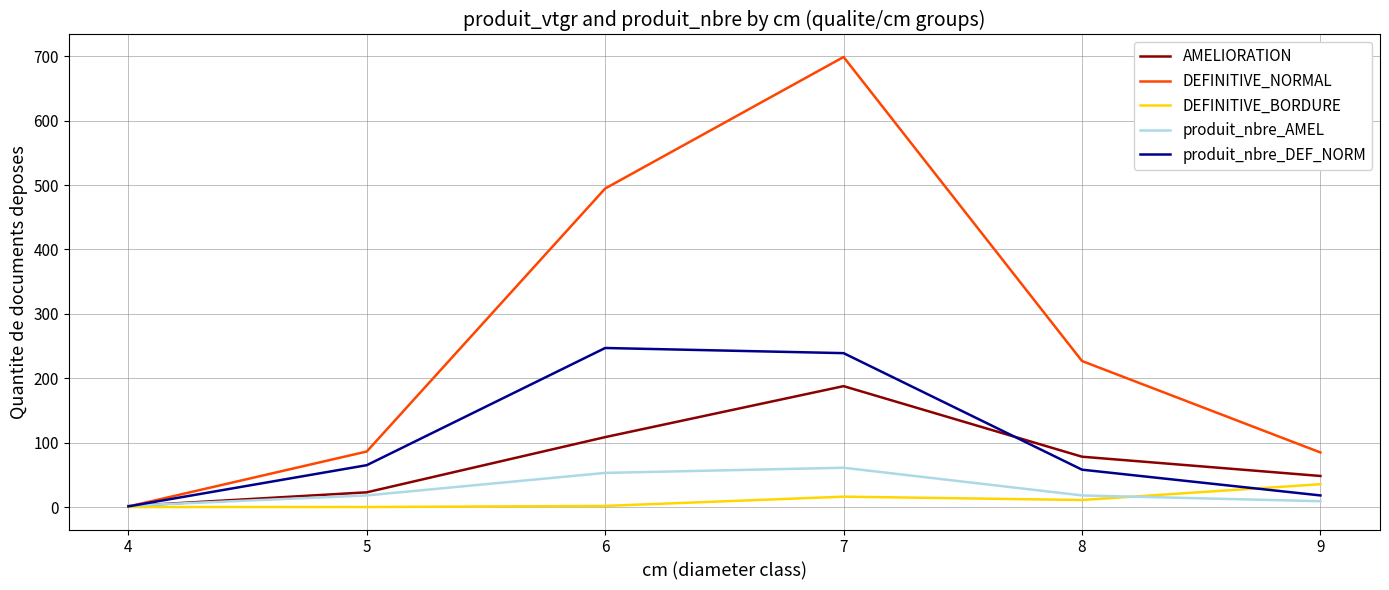

Which series has the largest total across all categories?

DEFINITIVE_NORMAL